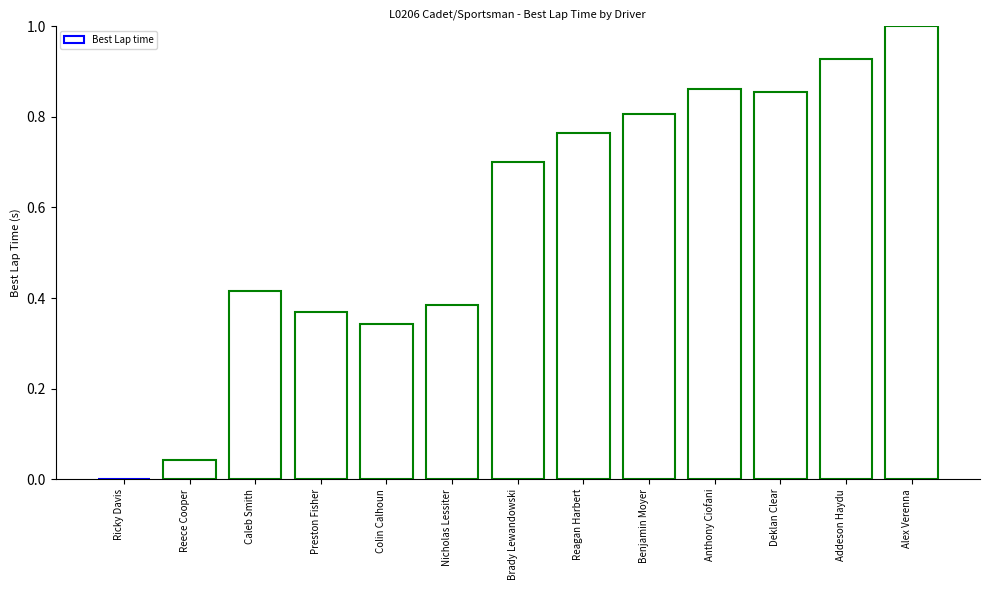

What is the change in value from Colin Calhoun to Brady Lewandowski?

+0.4